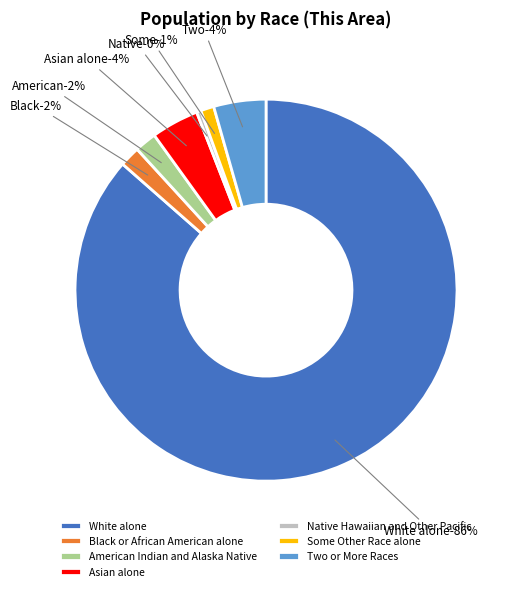

Rank the categories by value from lowest to highest.

Native Hawaiian and Other Pacific, Some Other Race alone, Black or African American alone, American Indian and Alaska Native, Asian alone, Two or More Races, White alone